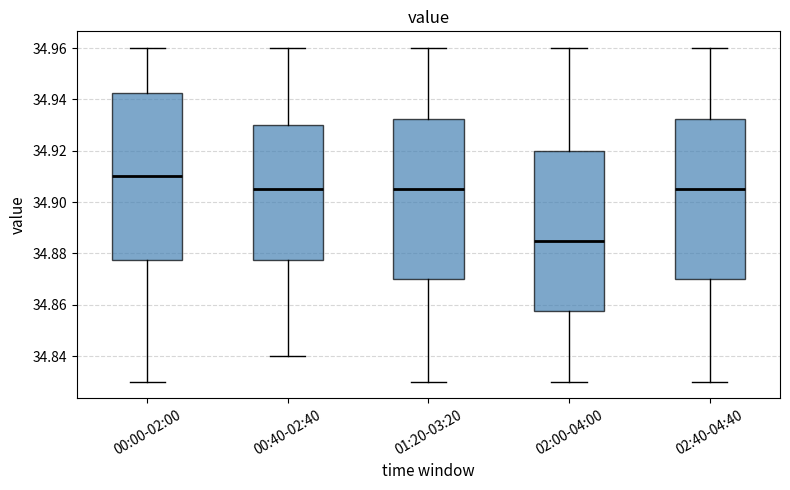

Where does the upper whisker of the box for 02:00-04:00 end on the y-axis? The values are not printed on the chart, so give them approximately, as read against the axis.

34.960